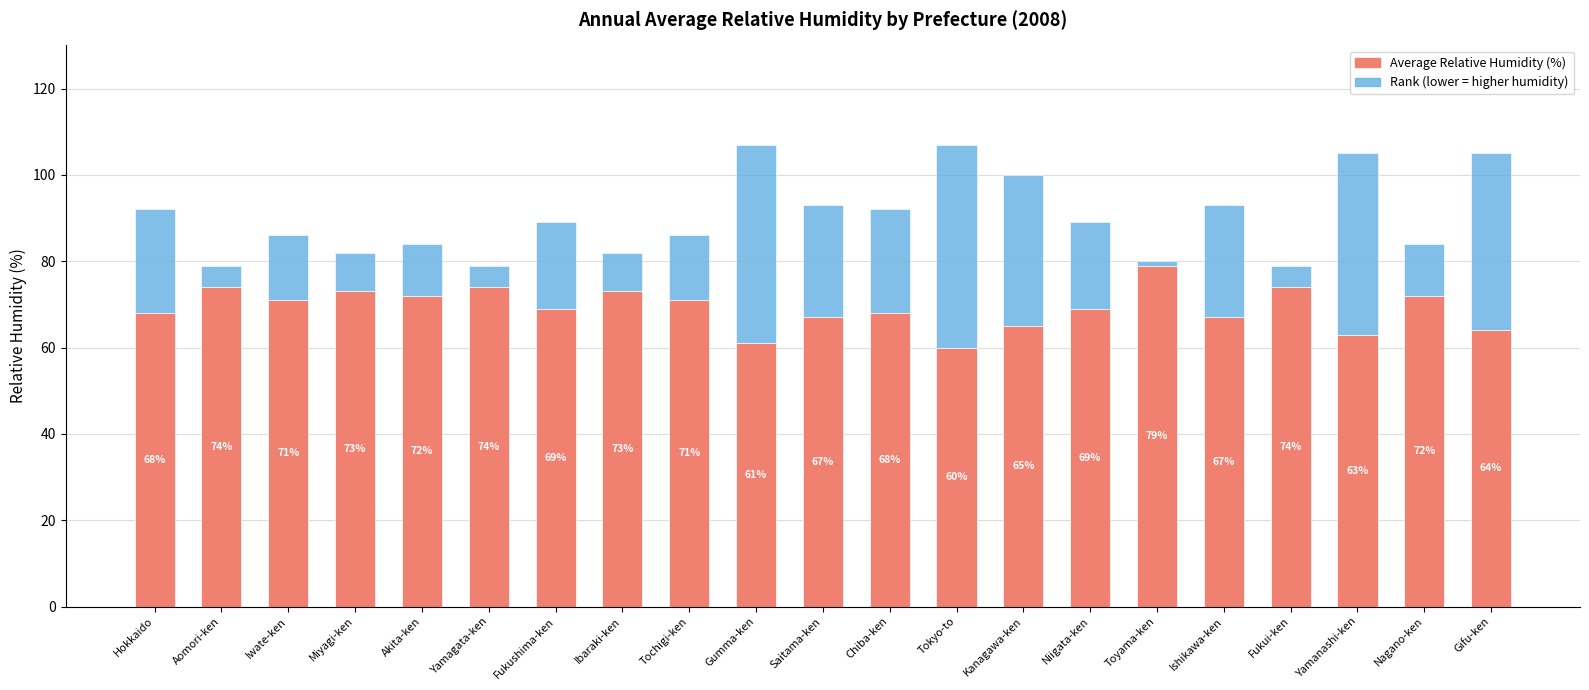

Read the Average Relative Humidity (%) value at Akita-ken, to the nearest 10.

70